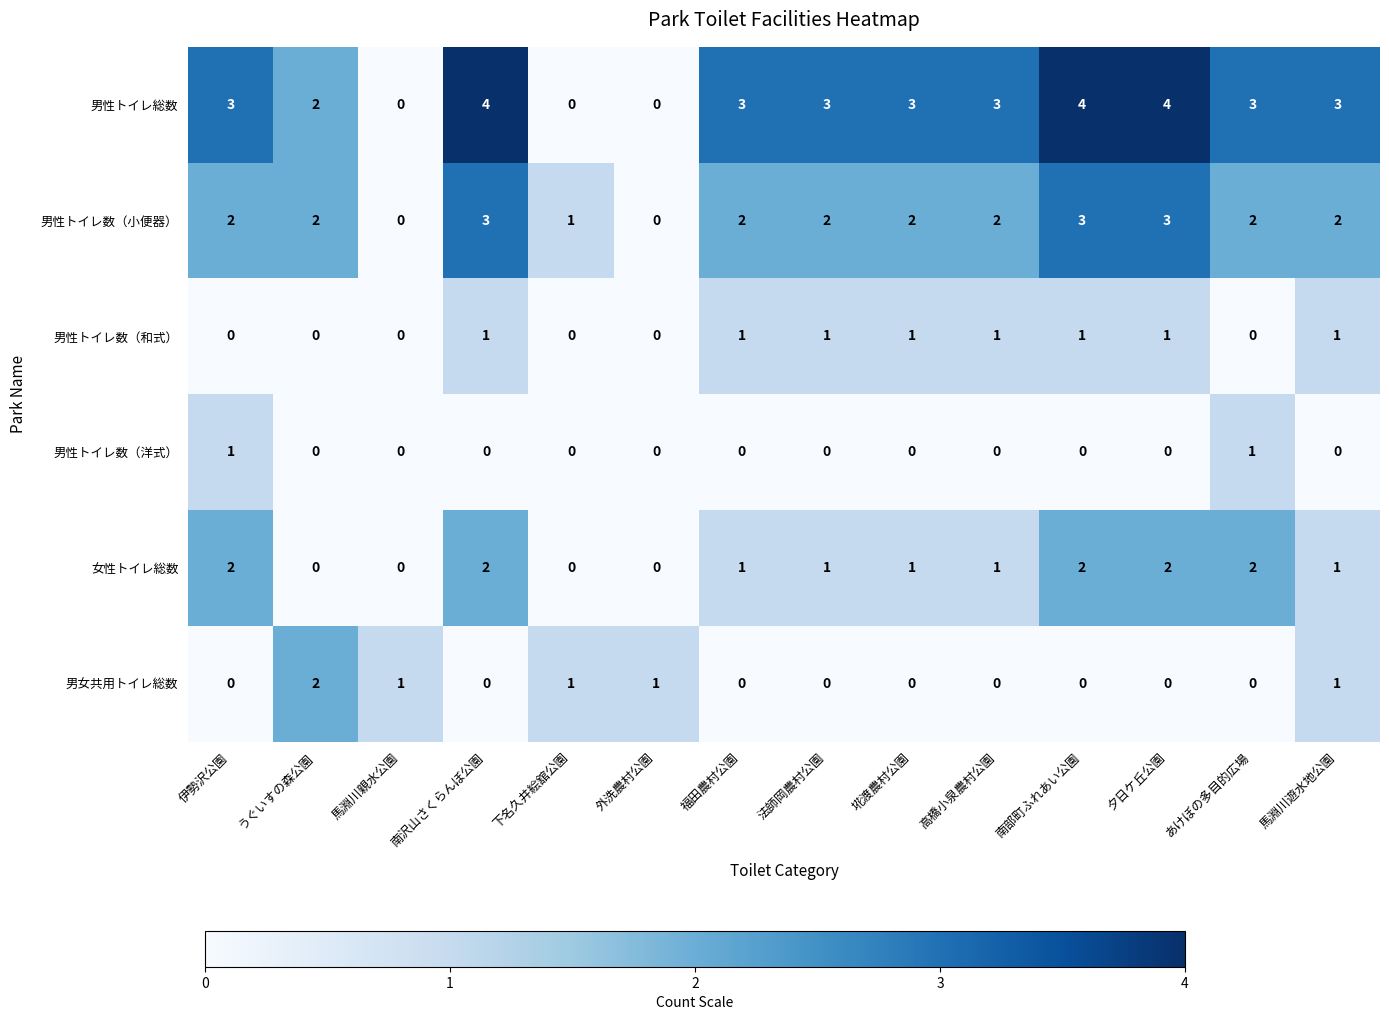

Where does the 女性トイレ総数 series first go above 1?

伊勢沢公園